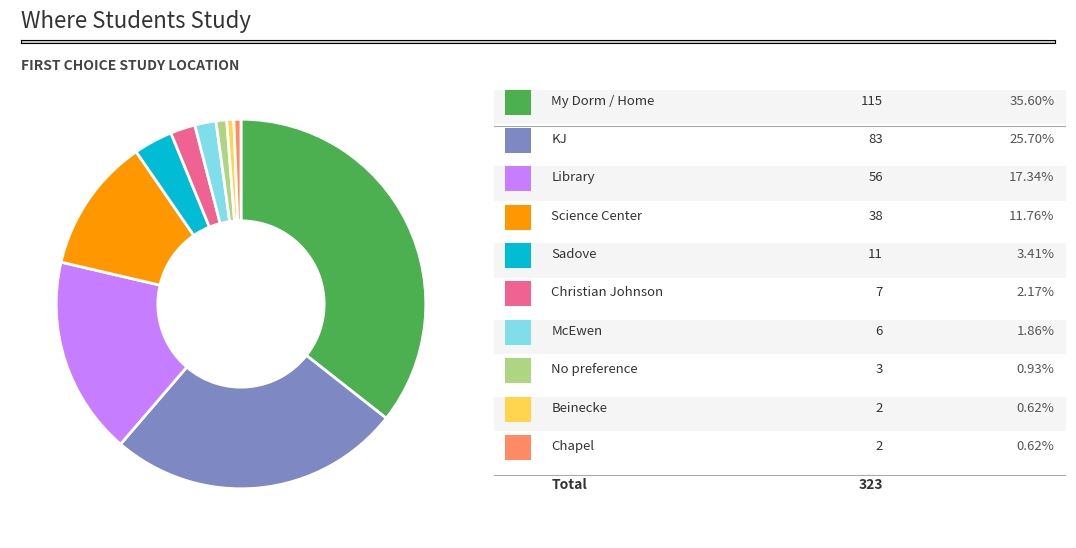

Does any single category account for the majority?

No